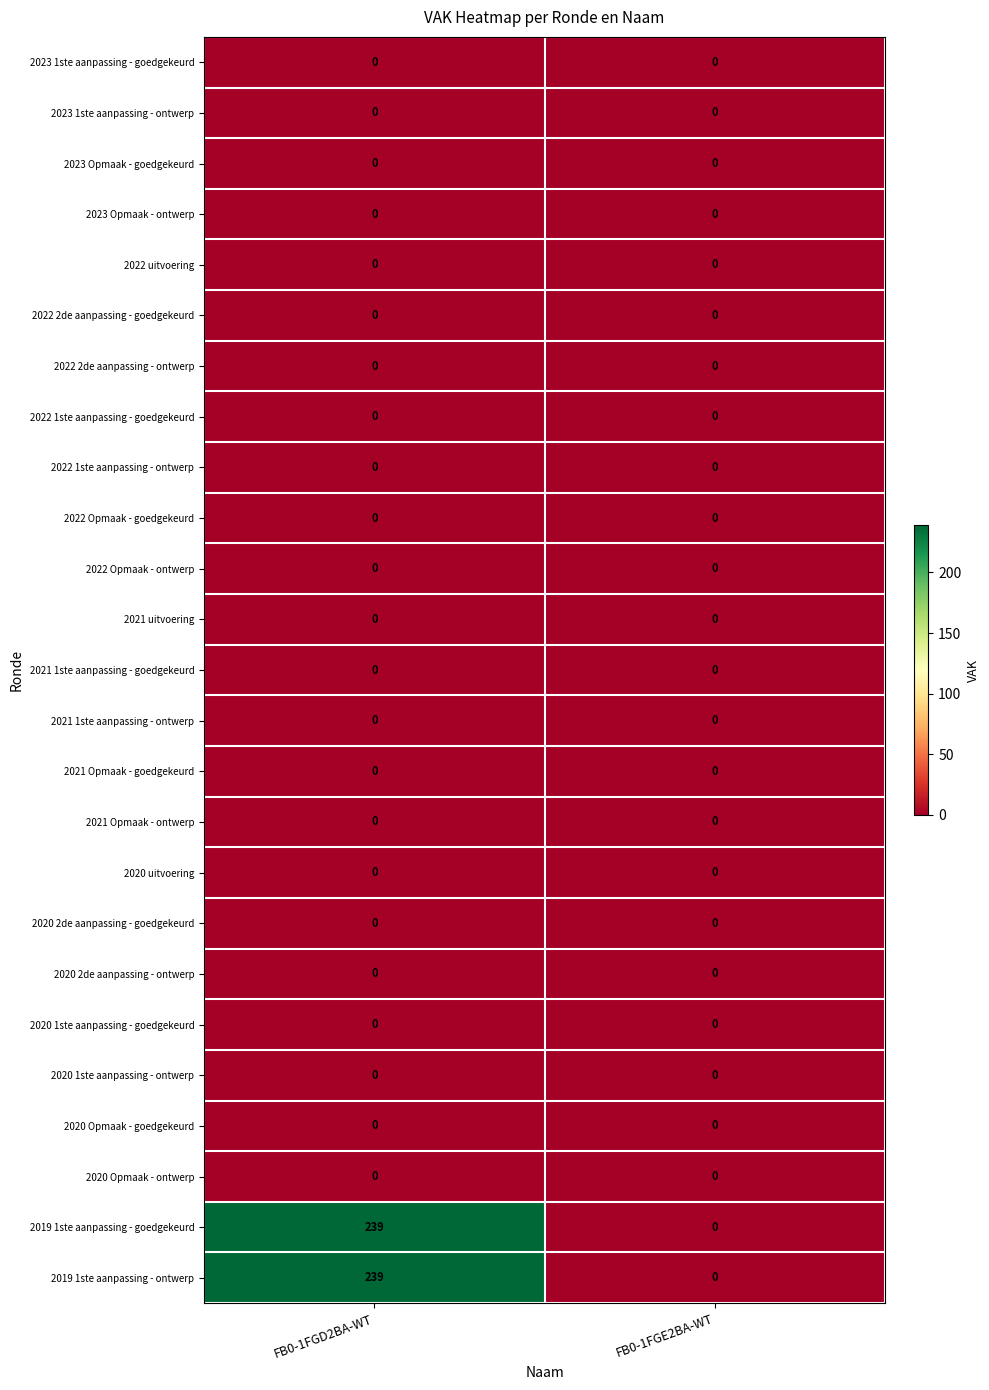

True or false: 2023 1ste aanpassing - ontwerp has a value of 0 at FB0-1FGE2BA-WT.

True